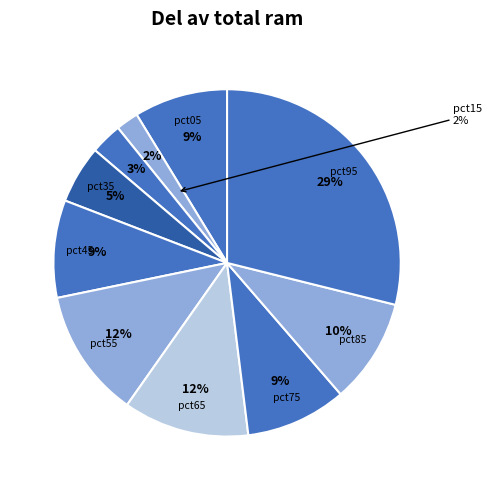

Is pct05 the majority of the pie?

No